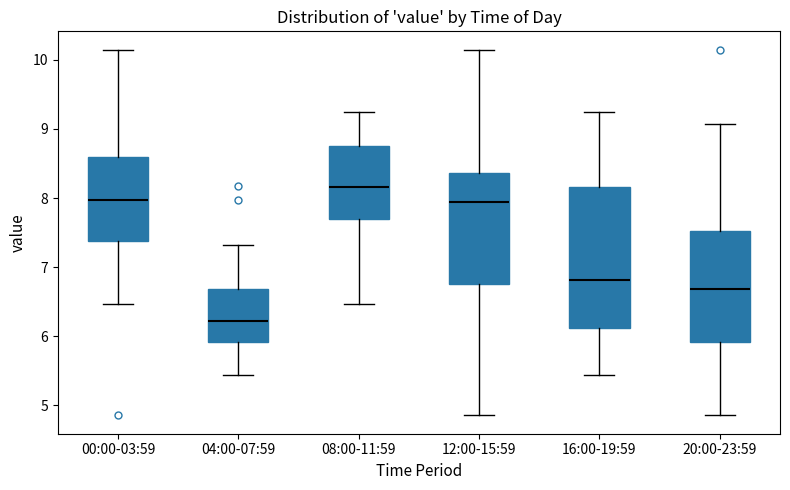

Reading left to right, read every box against the y-axis: the position of its median line, the range the box covers, and the ends of its whiskers. The values are not printed on the chart, so give them approximately, as read against the axis.

00:00-03:59: median 8.0, box 7.4 to 8.6, whiskers 6.5 to 10.2
04:00-07:59: median 6.2, box 5.9 to 6.7, whiskers 5.4 to 7.3
08:00-11:59: median 8.2, box 7.7 to 8.8, whiskers 6.5 to 9.3
12:00-15:59: median 7.9, box 6.8 to 8.4, whiskers 4.9 to 10.2
16:00-19:59: median 6.8, box 6.1 to 8.2, whiskers 5.4 to 9.3
20:00-23:59: median 6.7, box 5.9 to 7.5, whiskers 4.9 to 9.1